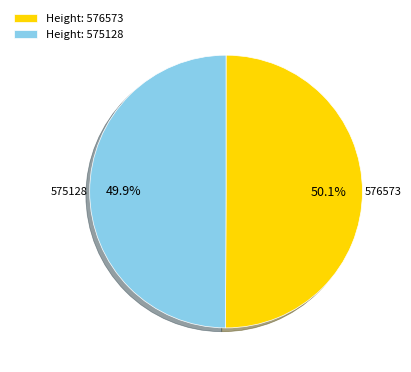

What portion of the pie excludes Height: 575128?

50.1%